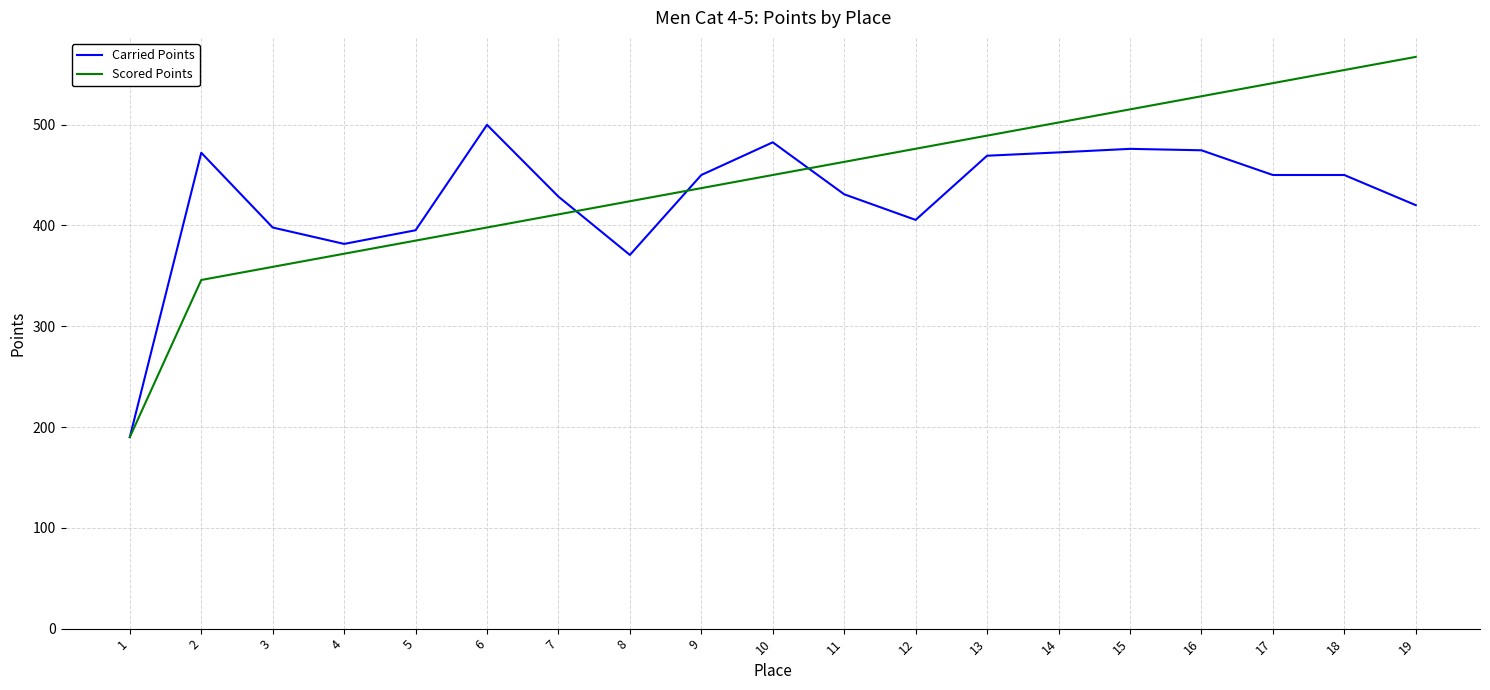

Which series ends up on top after the final intersection of Scored Points and Carried Points?

Scored Points